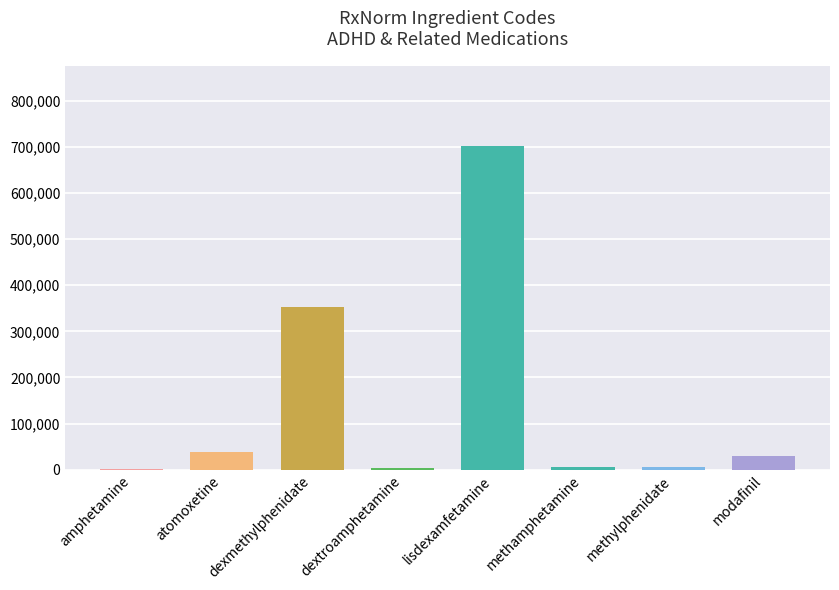

What is the sum of all values?

1139437